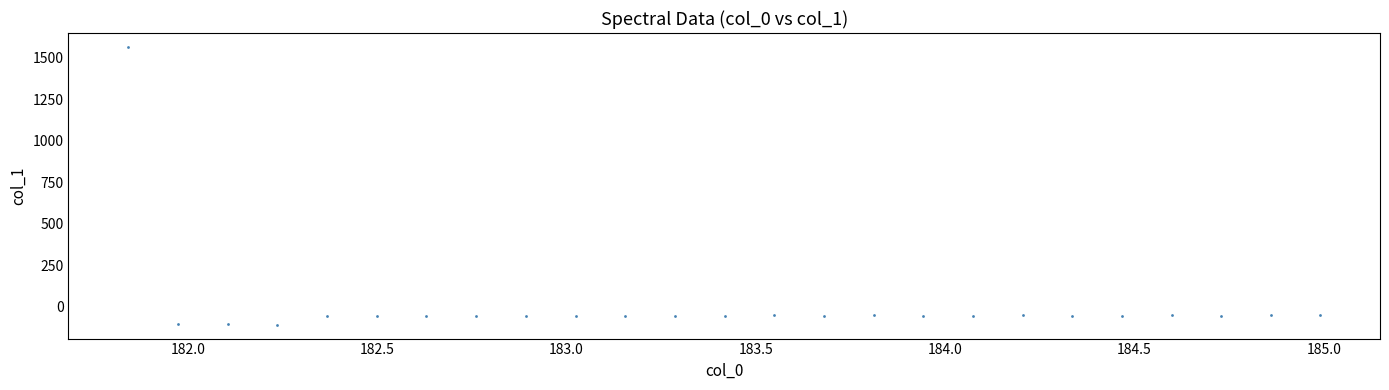

What is the range of Y values (max minus min)?

1674.4